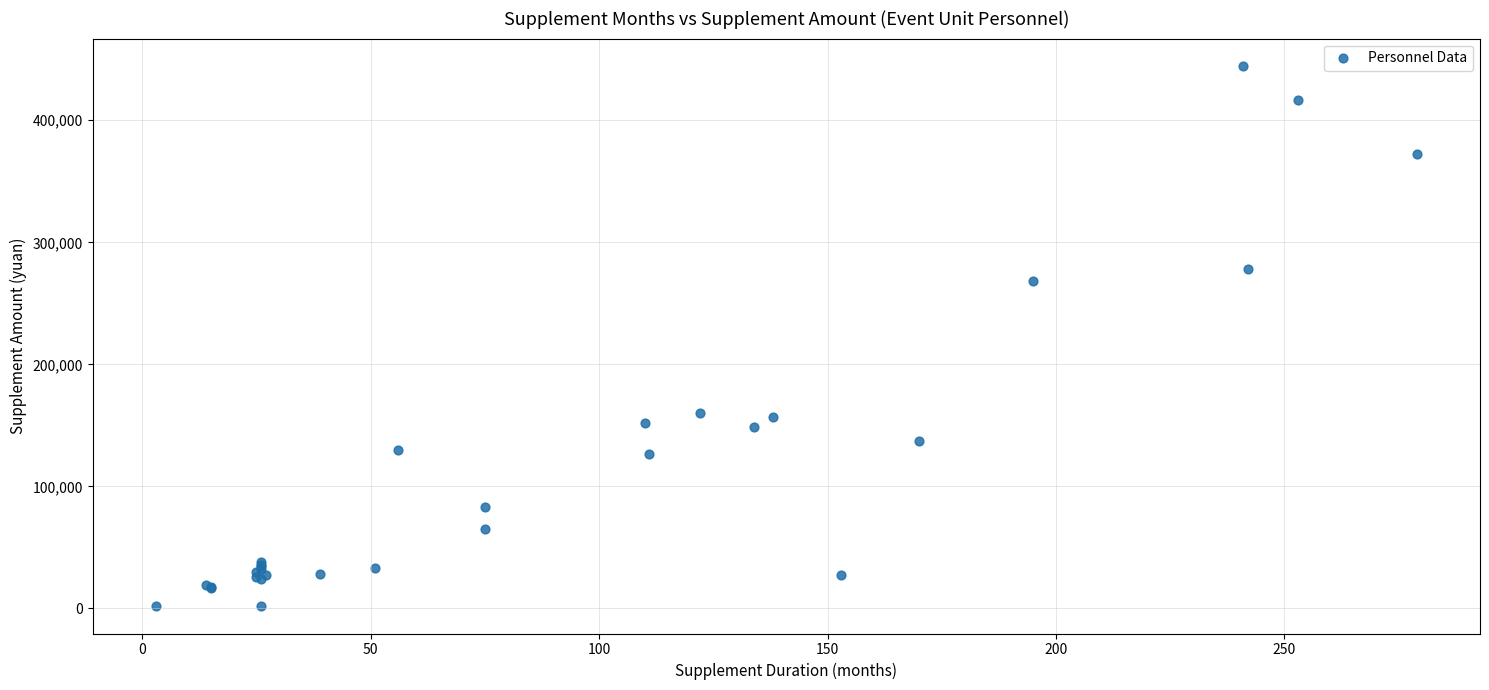

What Y value in the scatter plot is closest to 223181?

268233.6